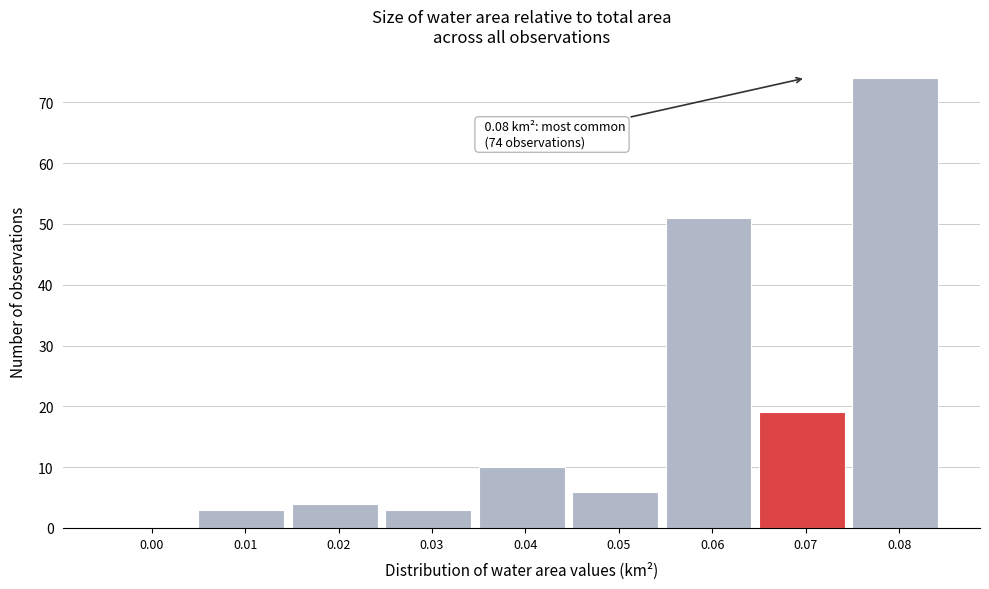

Reading left to right, what are all the values shown in this chart?

0.00=0	0.01=3	0.02=4	0.03=3	0.04=10	0.05=6	0.06=51	0.07=19	0.08=74